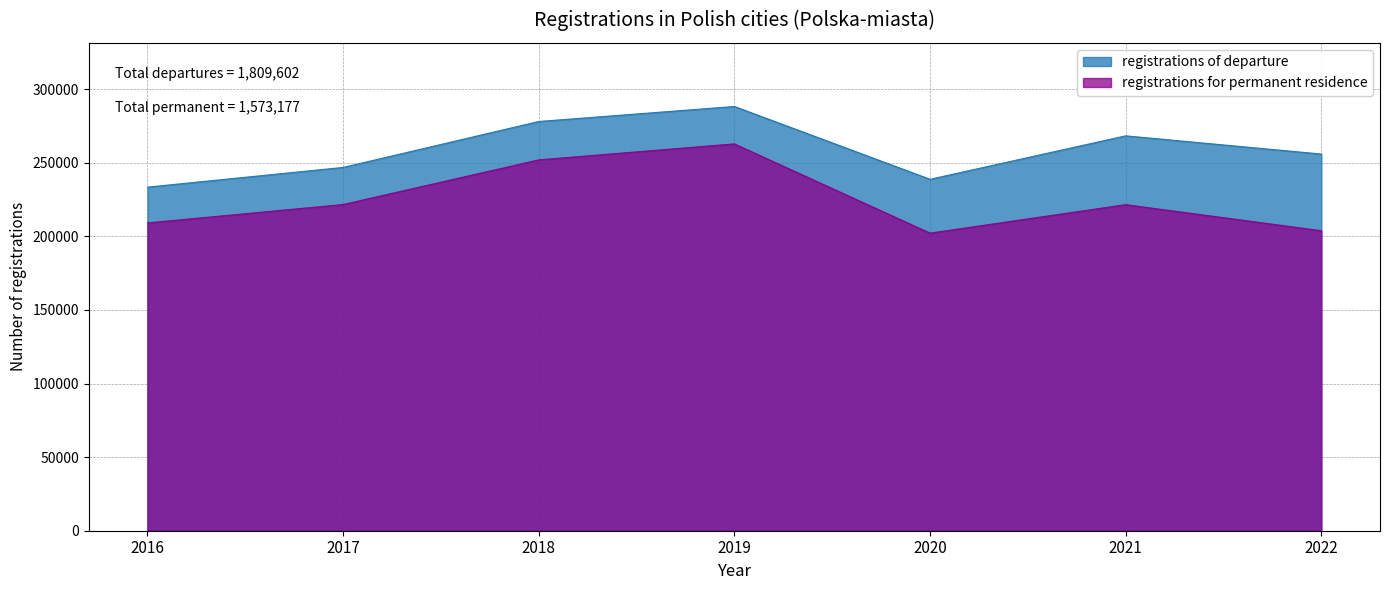

Does the chart display data point markers on the line(s)?

No